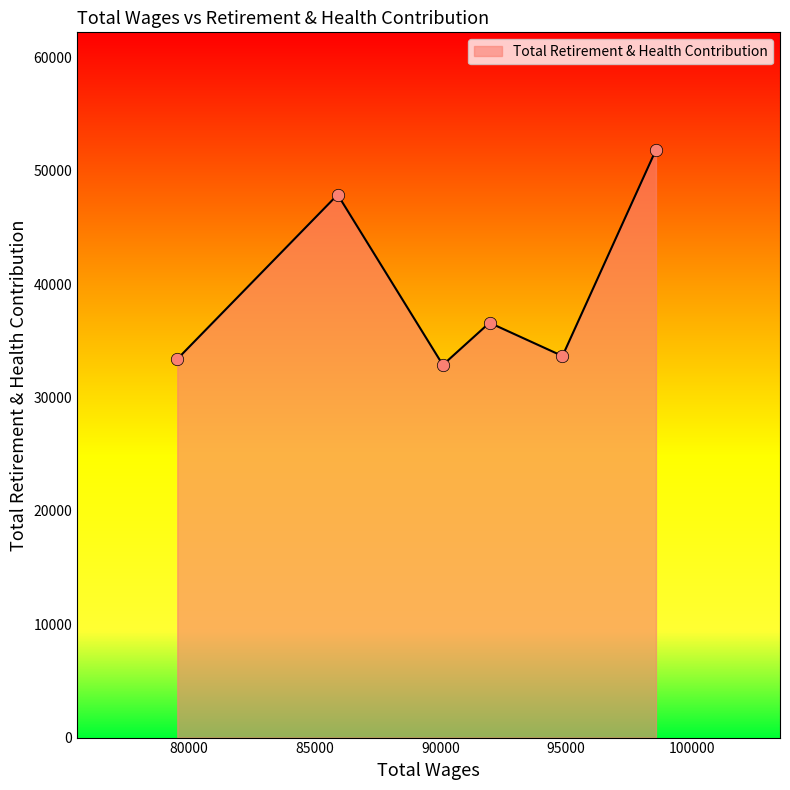

What is the average value?

39382